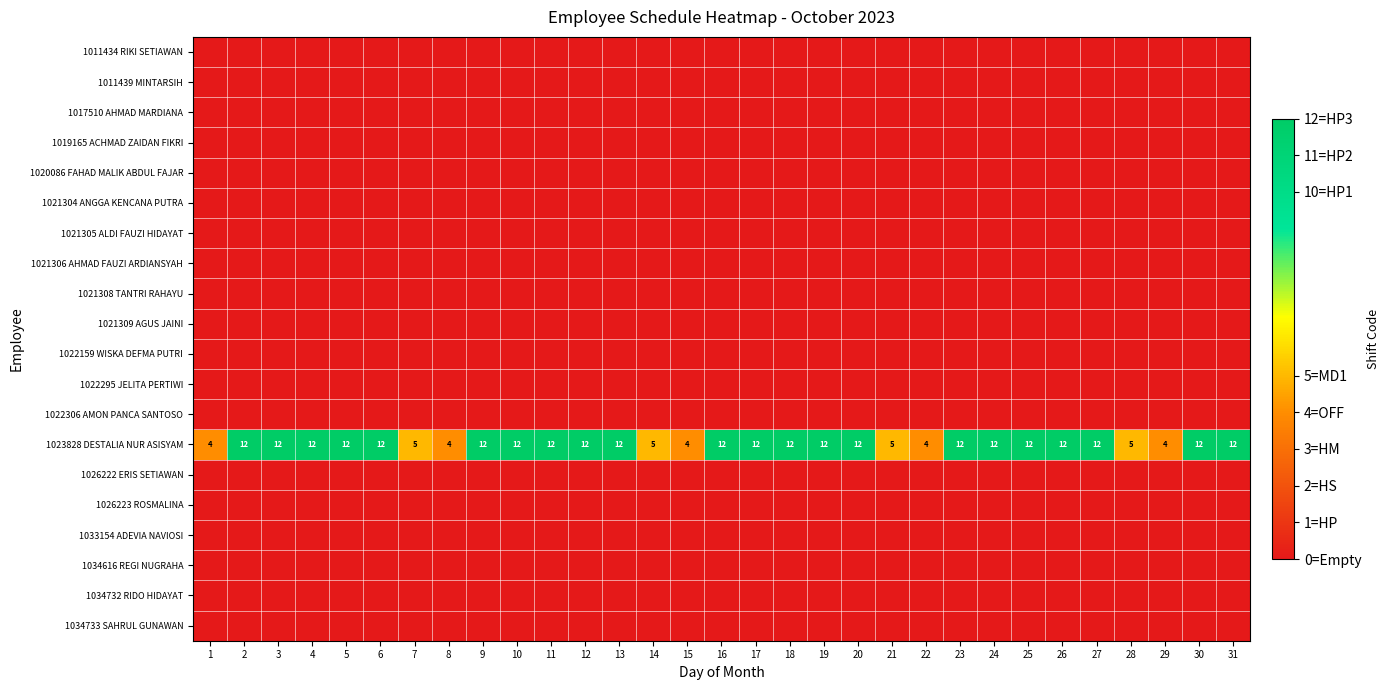

At which label does 1023828 DESTALIA NUR ASISYAM reach its peak?

2